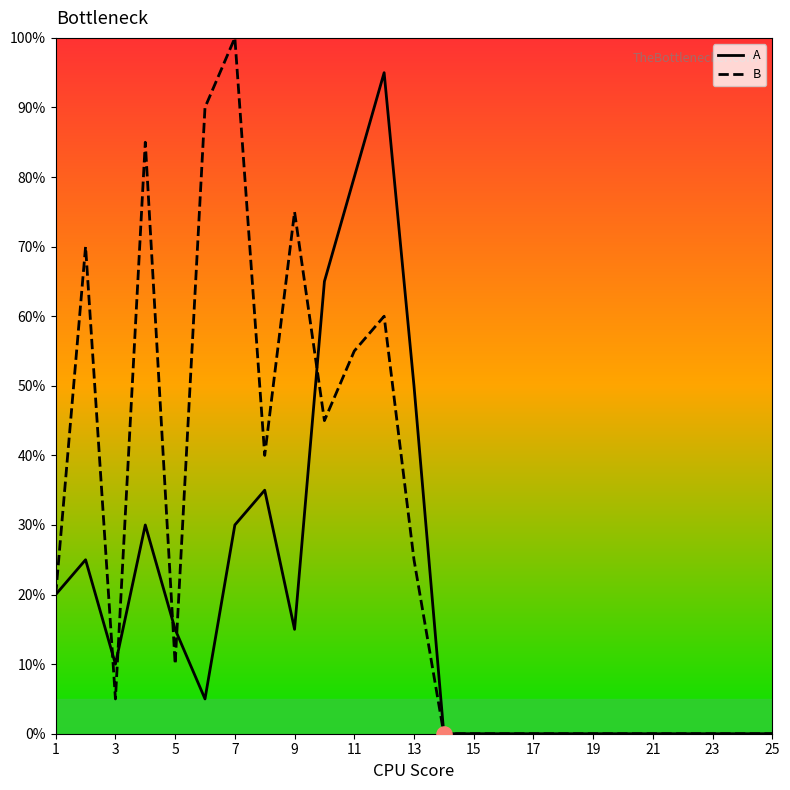

Which series has the largest total across all categories?

B